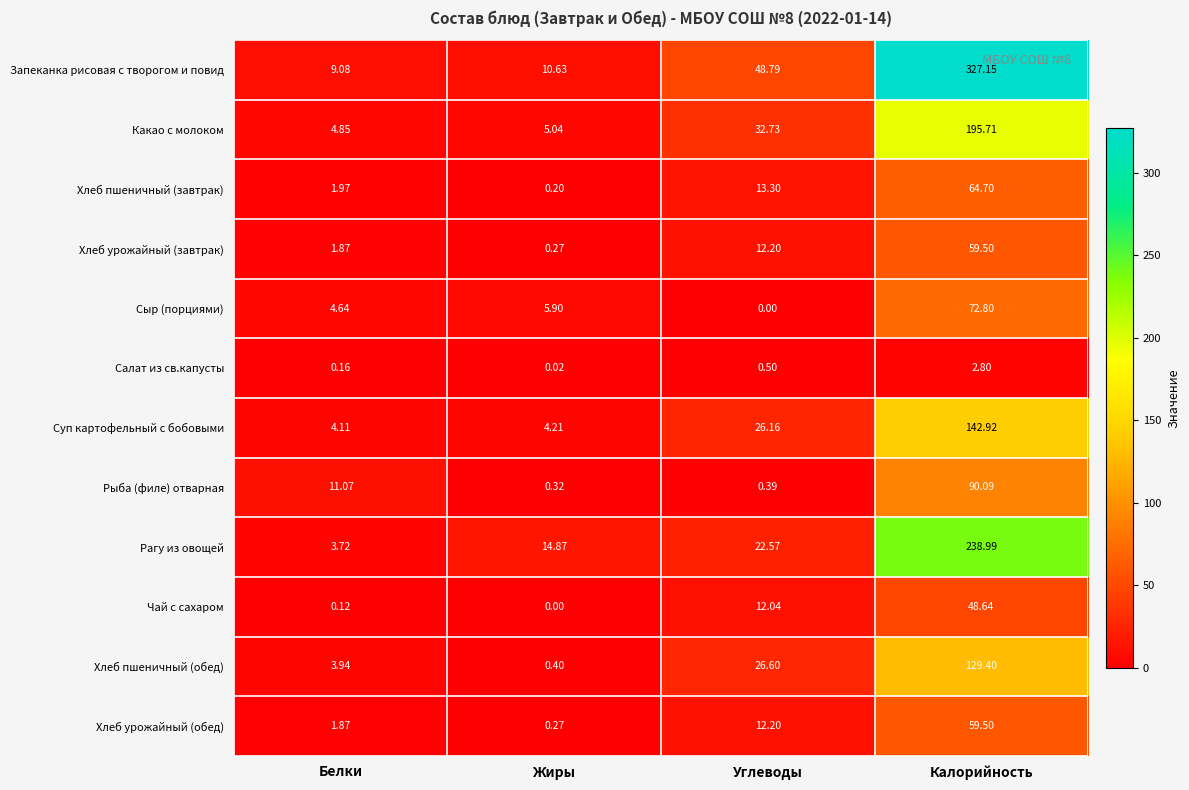

List the labels in order of Чай с сахаром value, smallest first.

Жиры, Белки, Углеводы, Калорийность